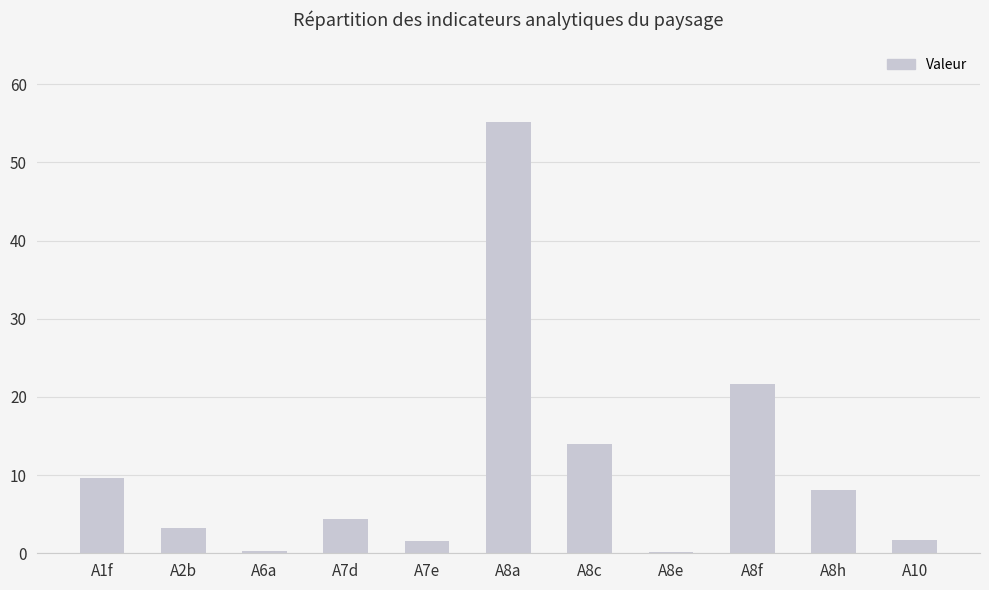

Count the number of categories in the chart.

11